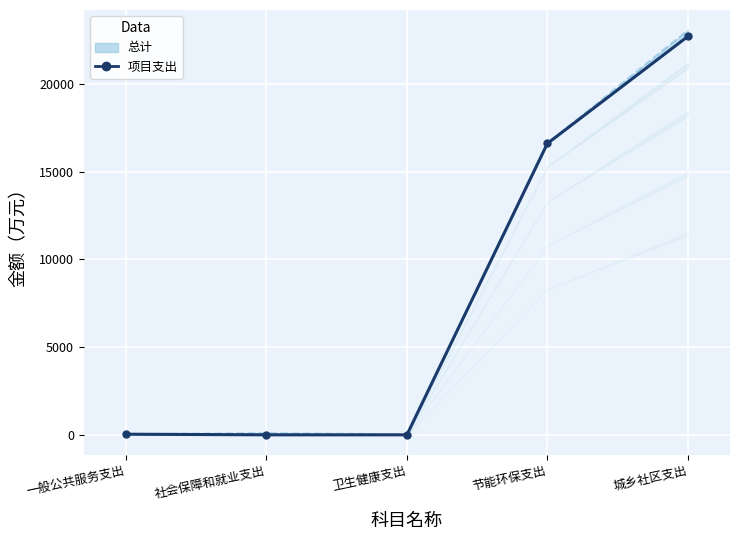

What is the difference between the maximum and minimum values?

22704.5